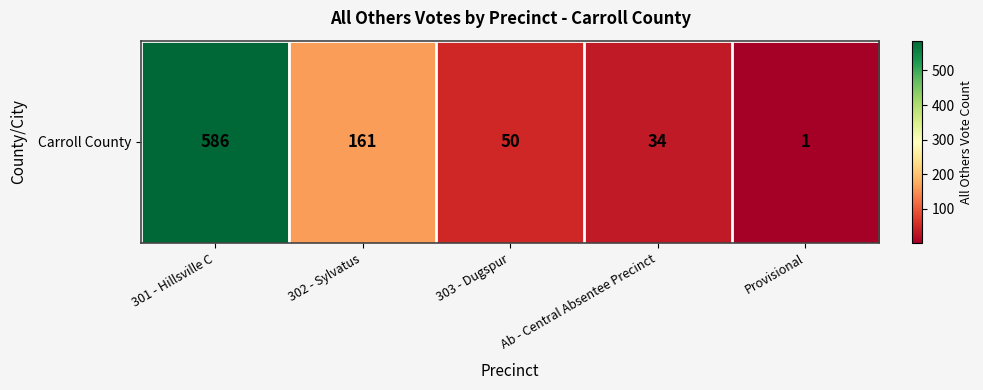

What is the change in value from 303 - Dugspur to Ab - Central Absentee Precinct?

-16